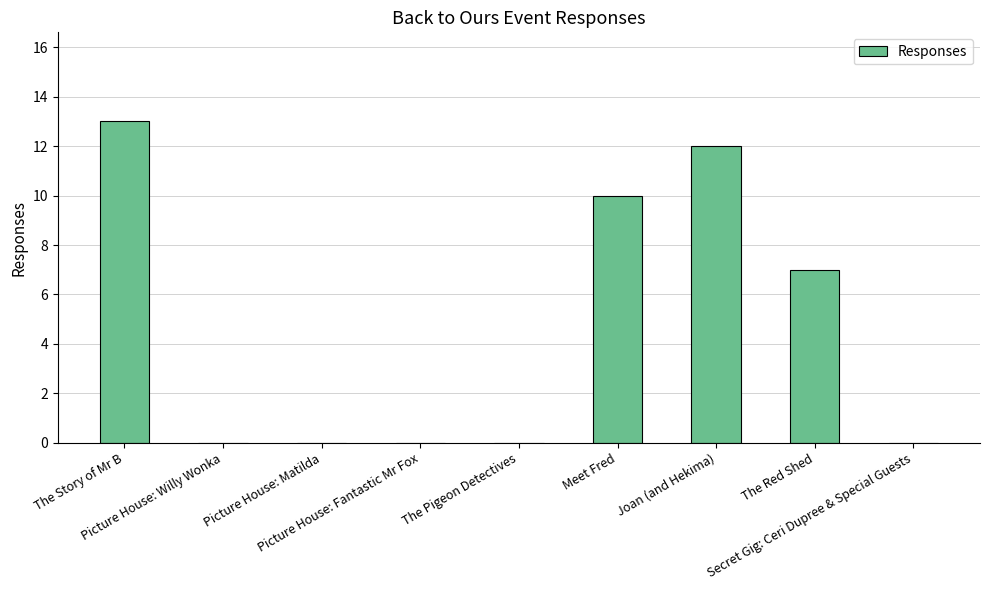

What is the sum of all values?

42